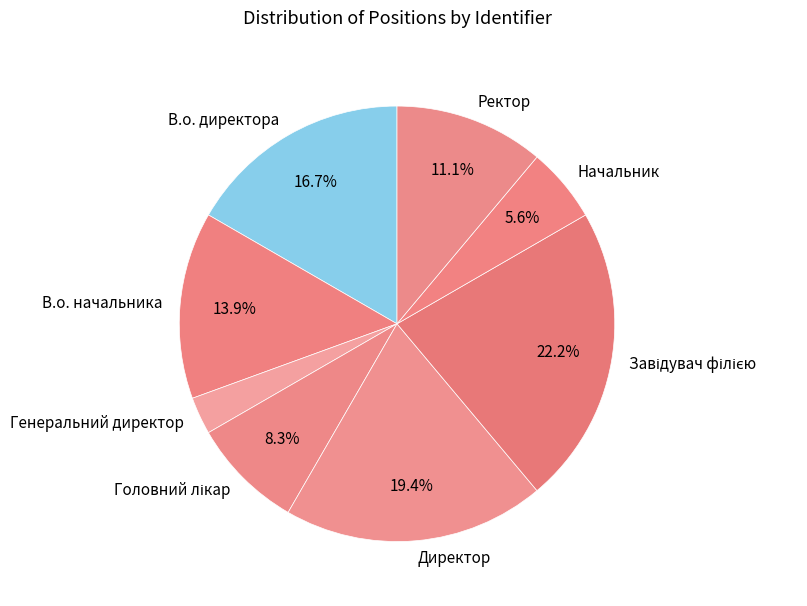

Which has a higher value, Генеральний директор or В.о. директора?

В.о. директора